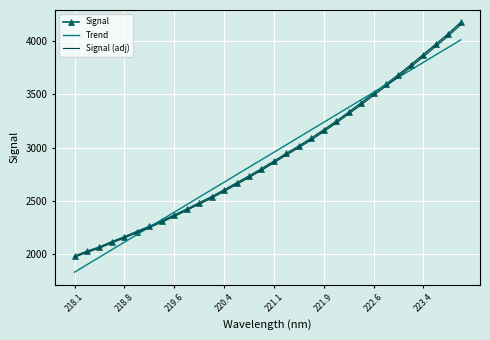

How many values in the Signal (adj) series exceed 2859?

16